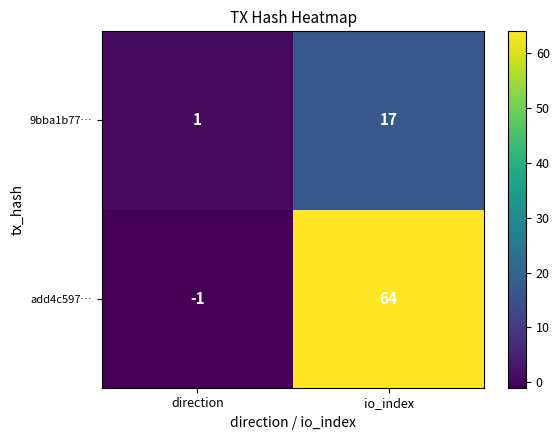

What is the greatest value displayed?

64